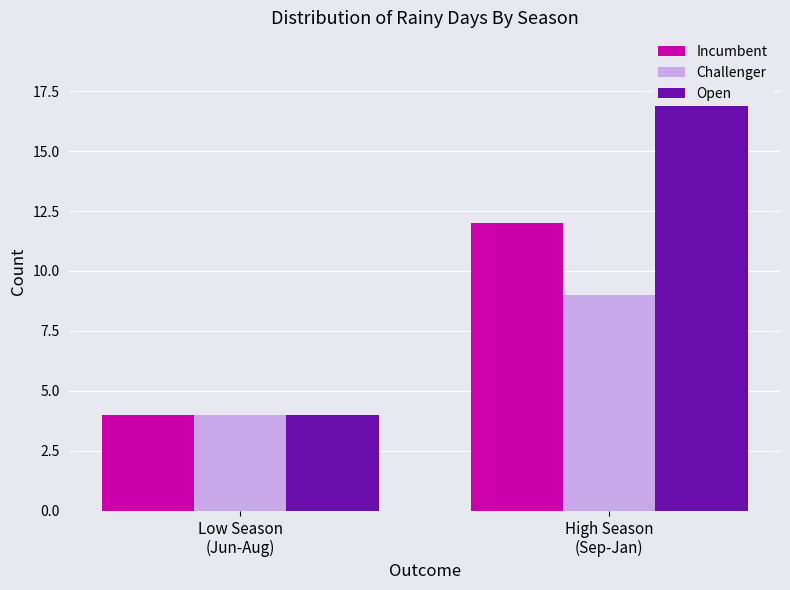

How many groups of bars are there?

2